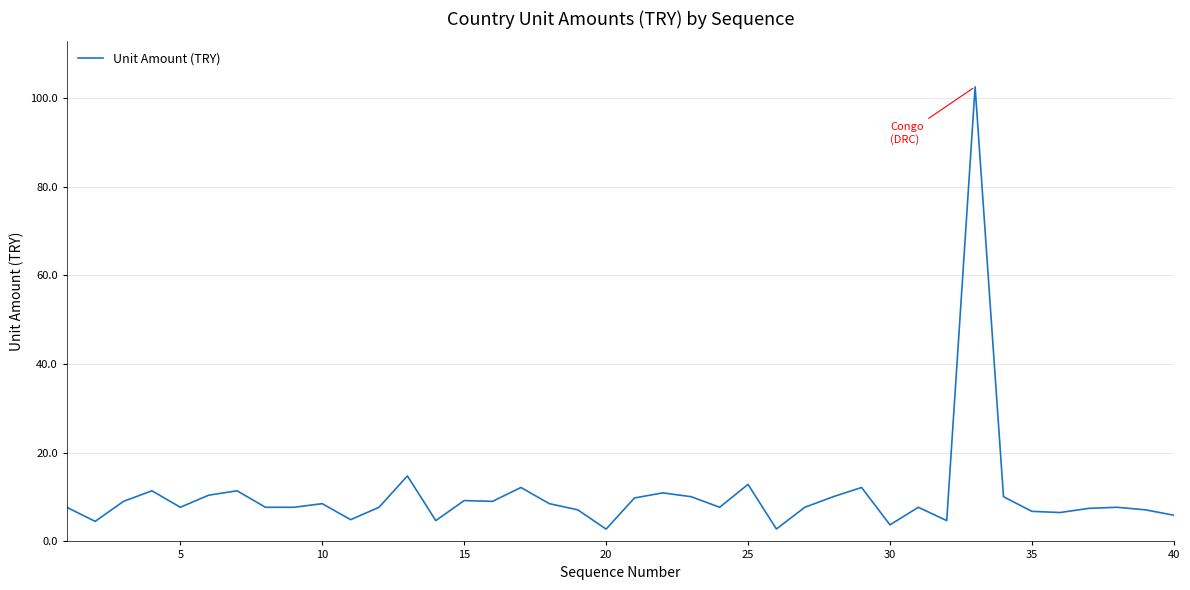

What is the smallest value displayed?

2.8